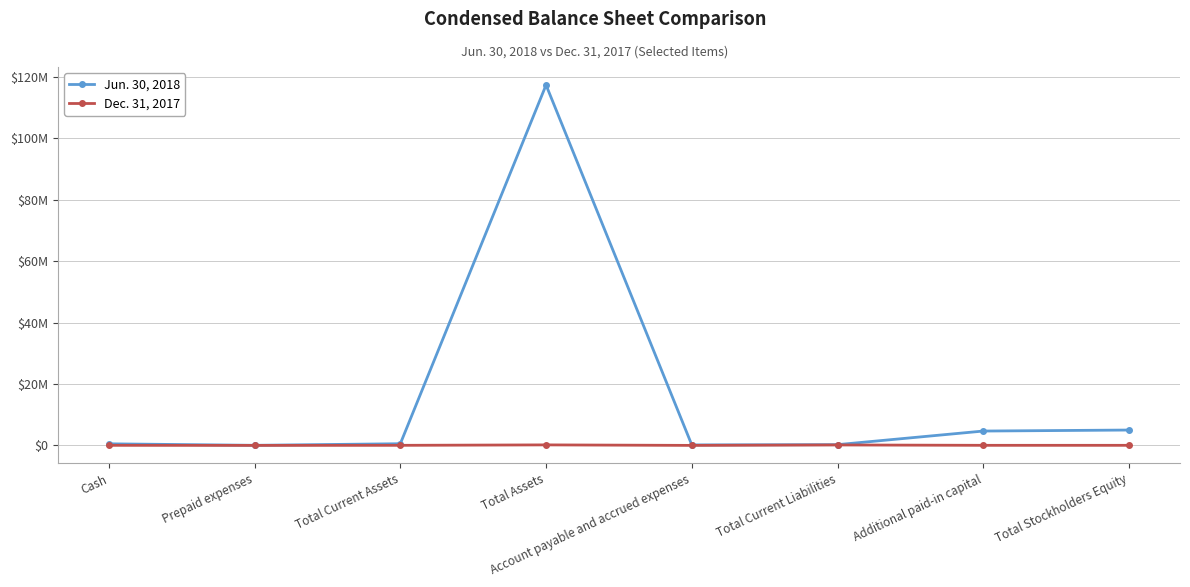

What is the difference between the maximum and minimum values in the Jun. 30, 2018 series?

117284873